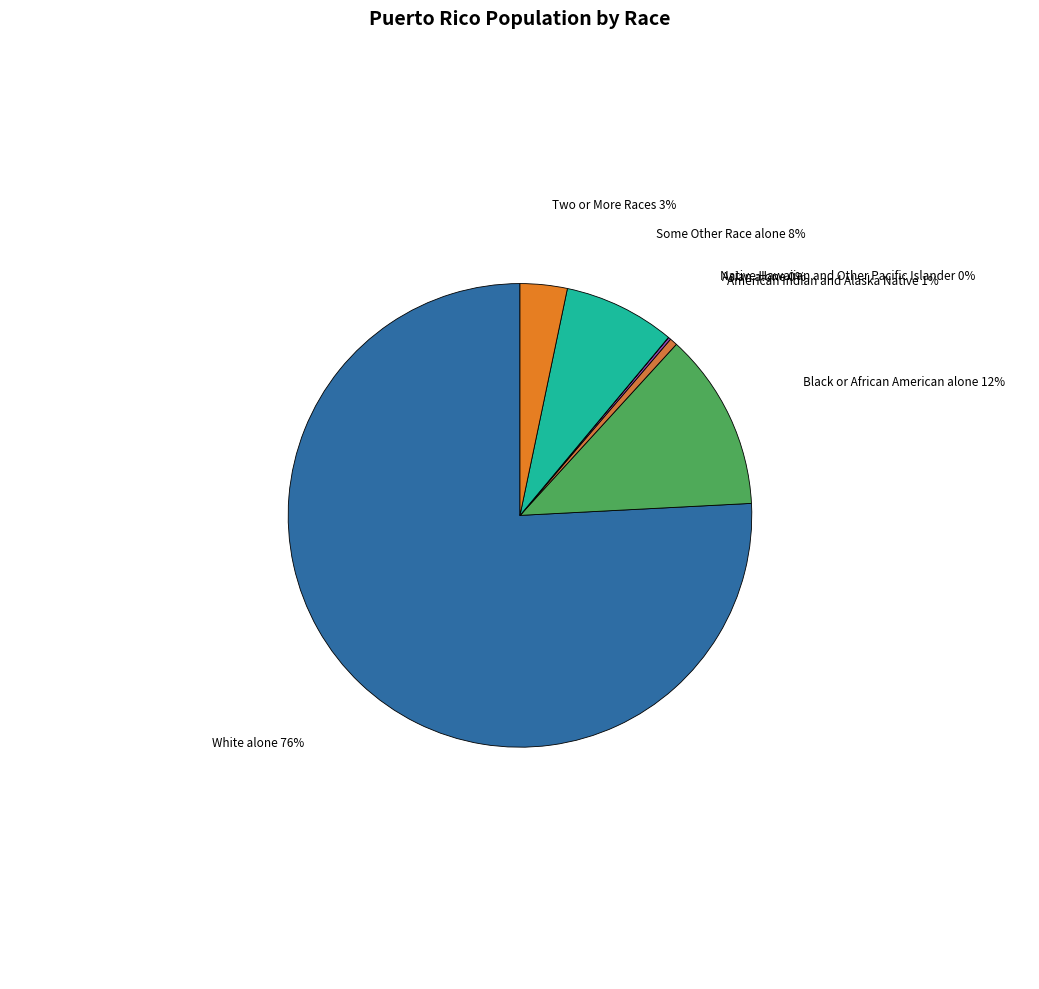

The Two or More Races slice represents 3% of the pie. True or false?

True